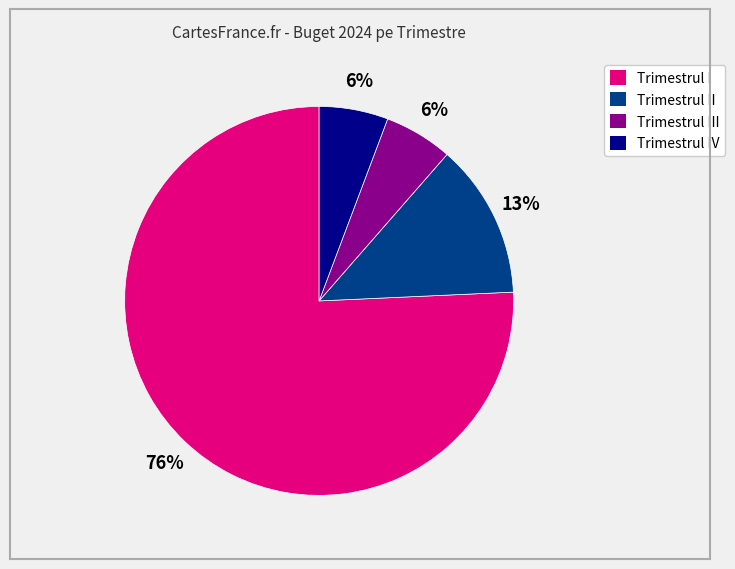

Does any single category account for the majority?

Yes